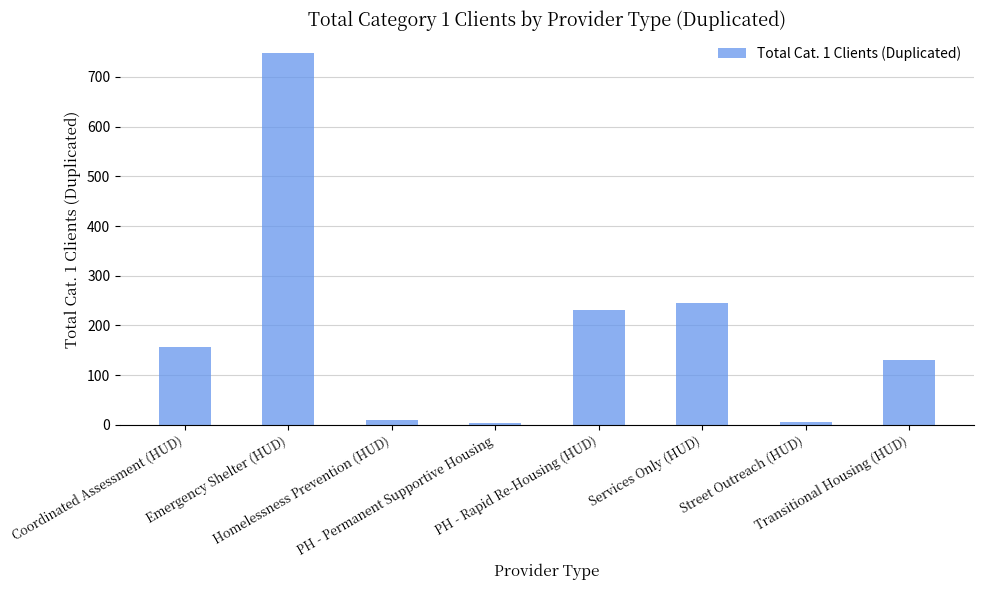

What is the maximum value shown in the chart?

749